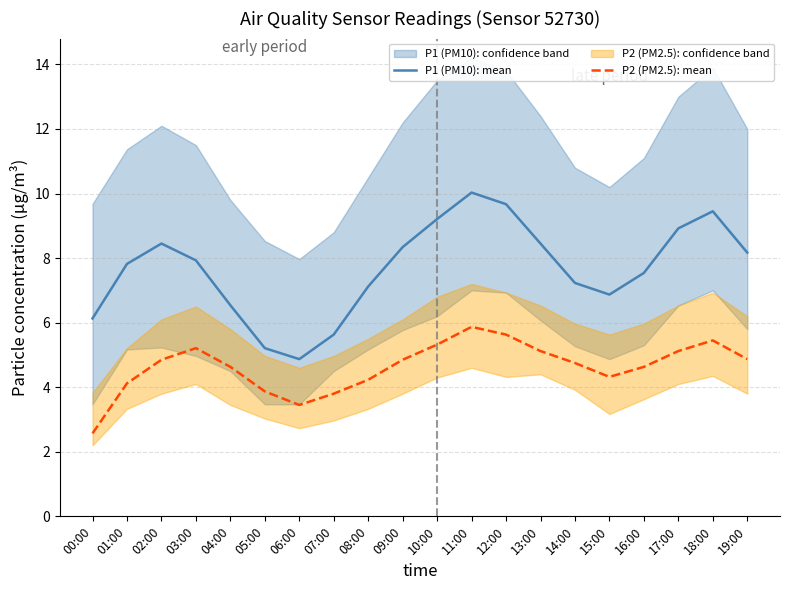

What is the sum of the P1 (PM10): mean values at 02:00 and 08:00?

15.6